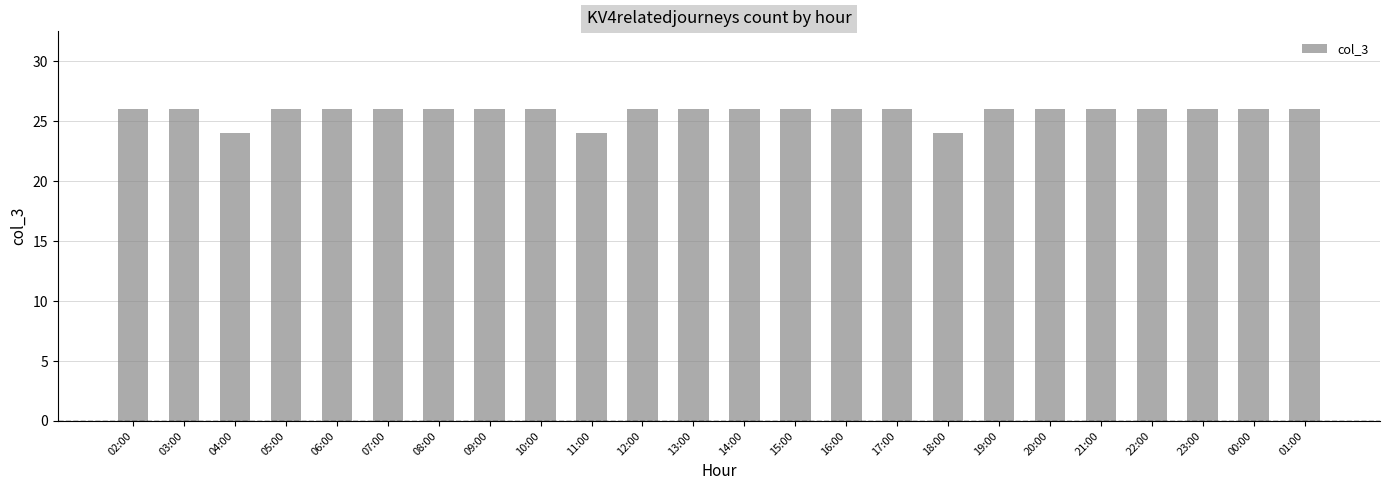

What position from the right is 16:00?

10